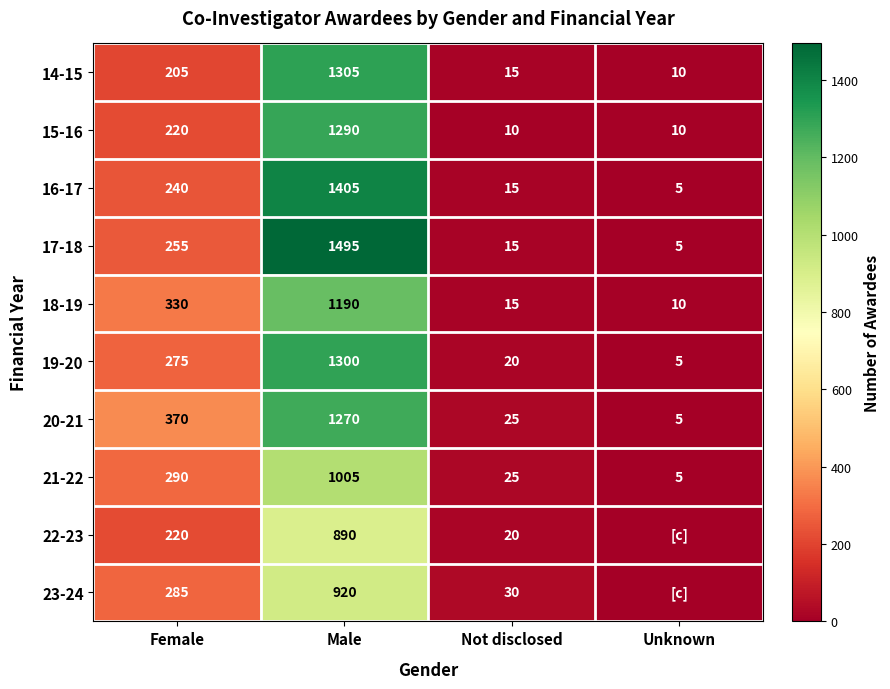

Where is 21-22 nearest to the value 505?

Female